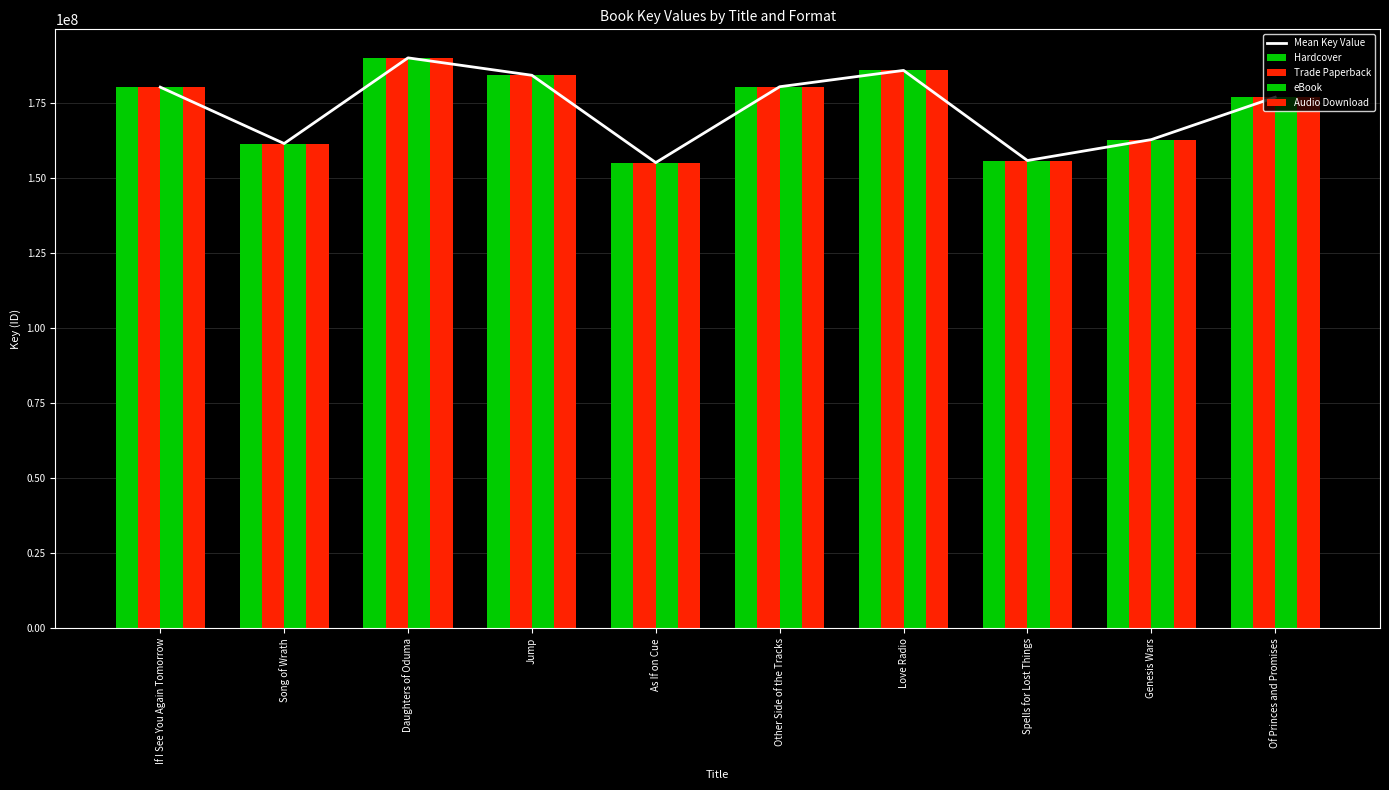

Which series has the largest total across all categories?

Mean Key Value